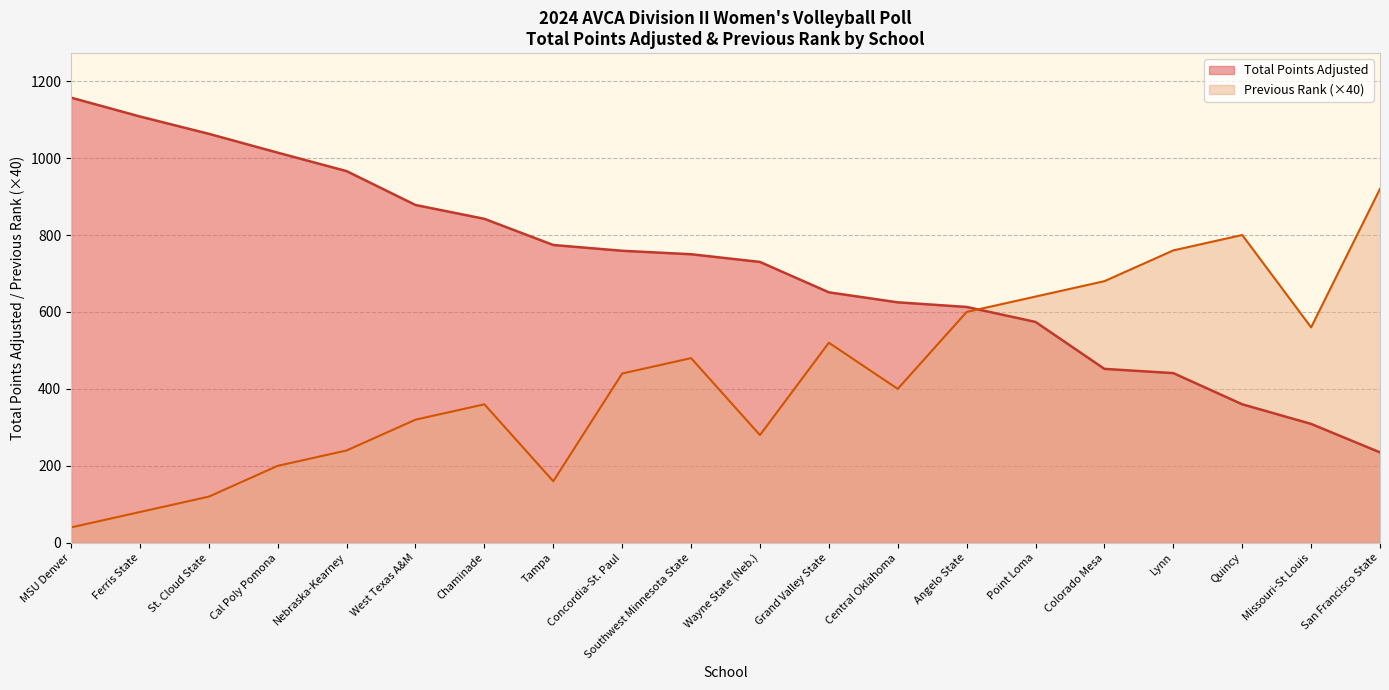

What is the minimum value for Previous Rank?

40